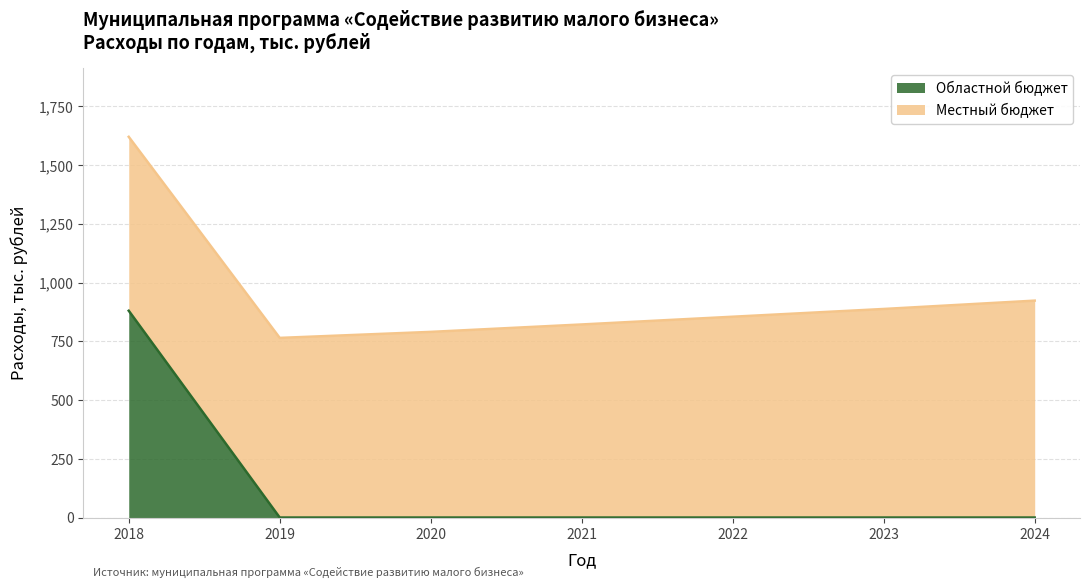

At which label does Областной бюджет reach its peak?

2018